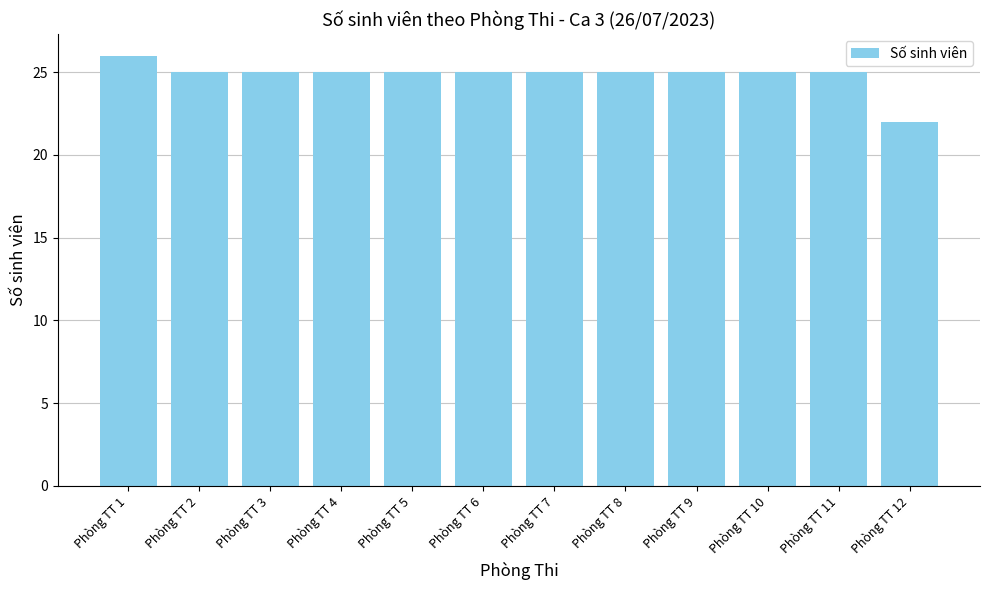

What is the maximum value shown in the chart?

26